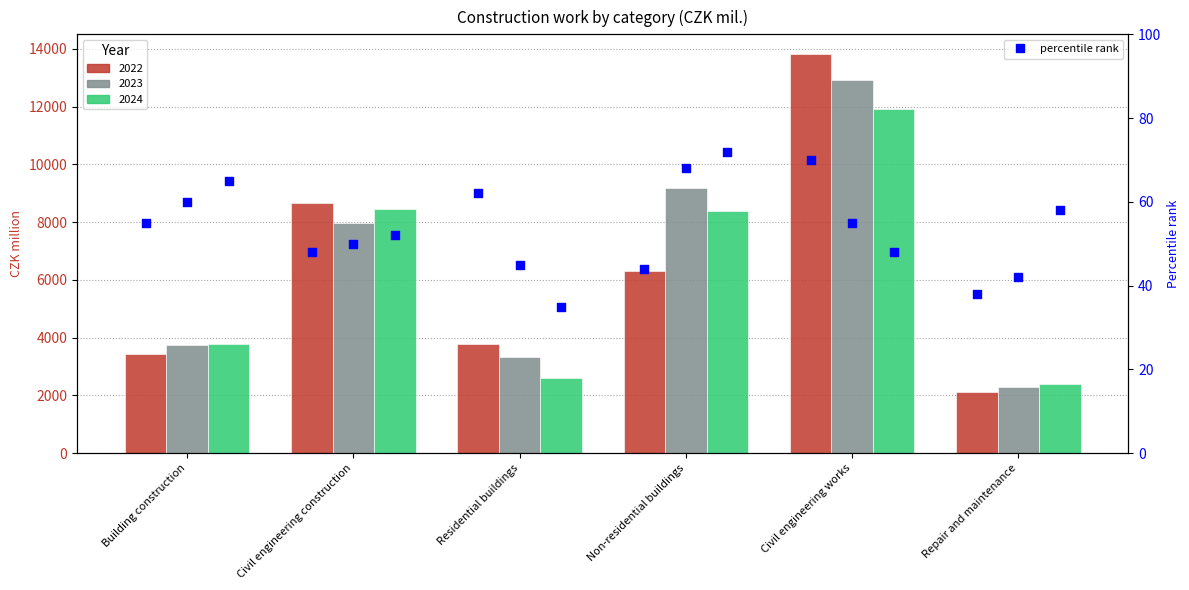

At how many categories does at least one series exceed 63?

3